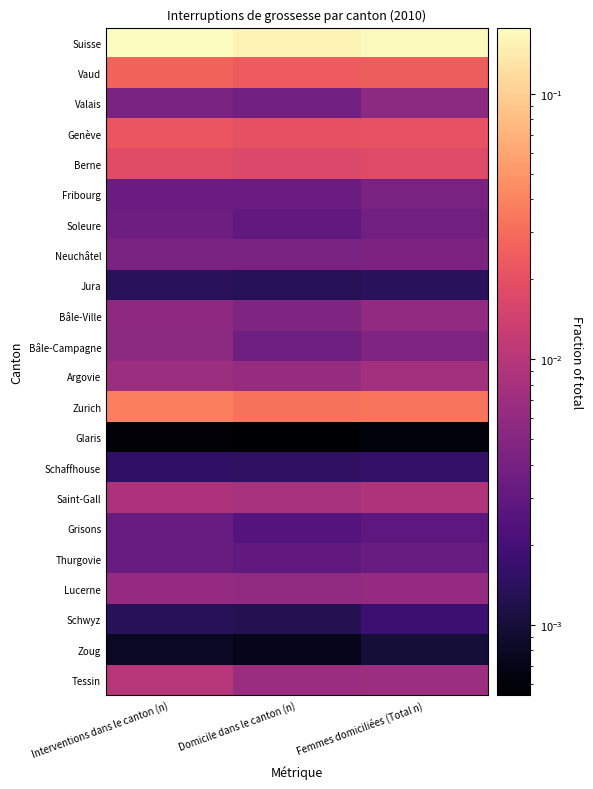

How many distinct data groups are displayed?

22